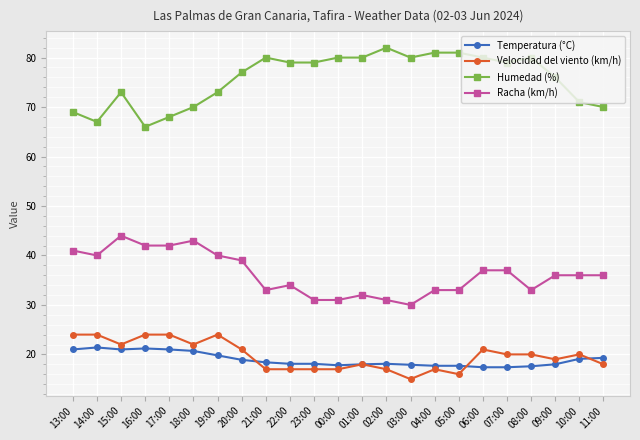

How many lines are shown in the chart?

4